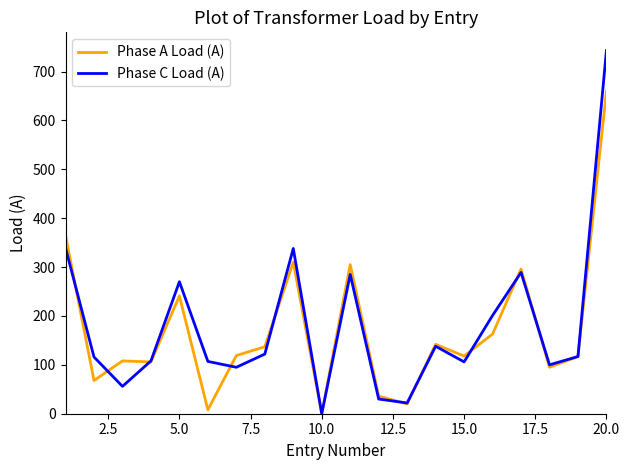

Is this an area chart (filled region under the line)?

No